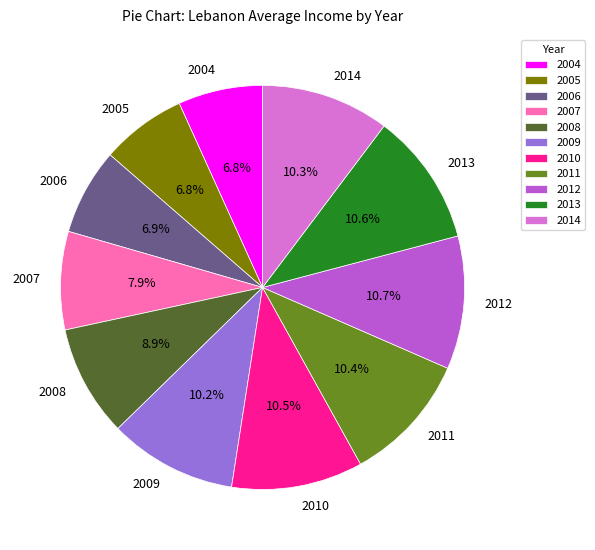

Does 2014 represent more than half of the total?

No